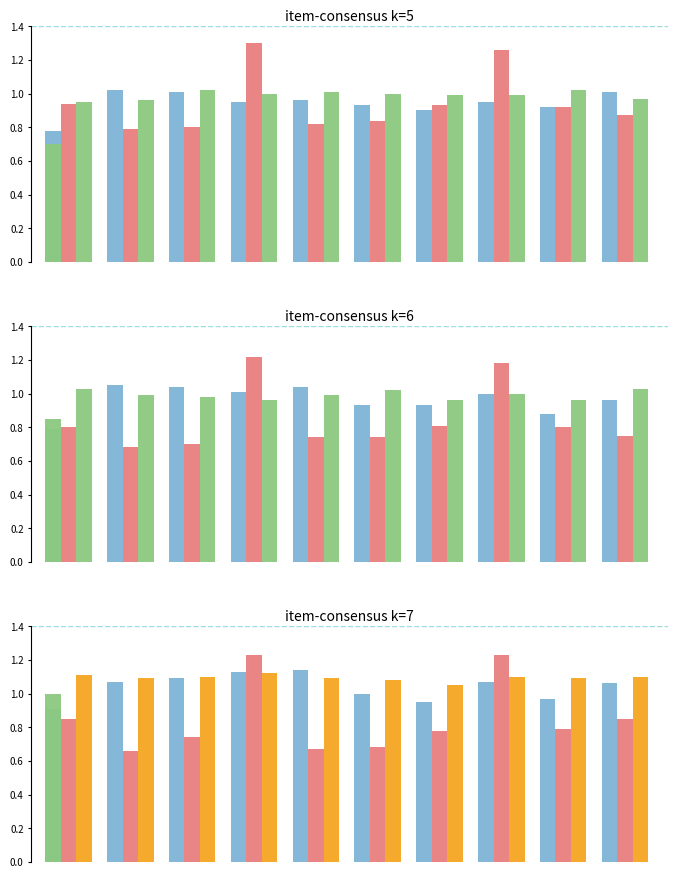

At which label does Photo Dimensions (normalized) reach its peak?

3